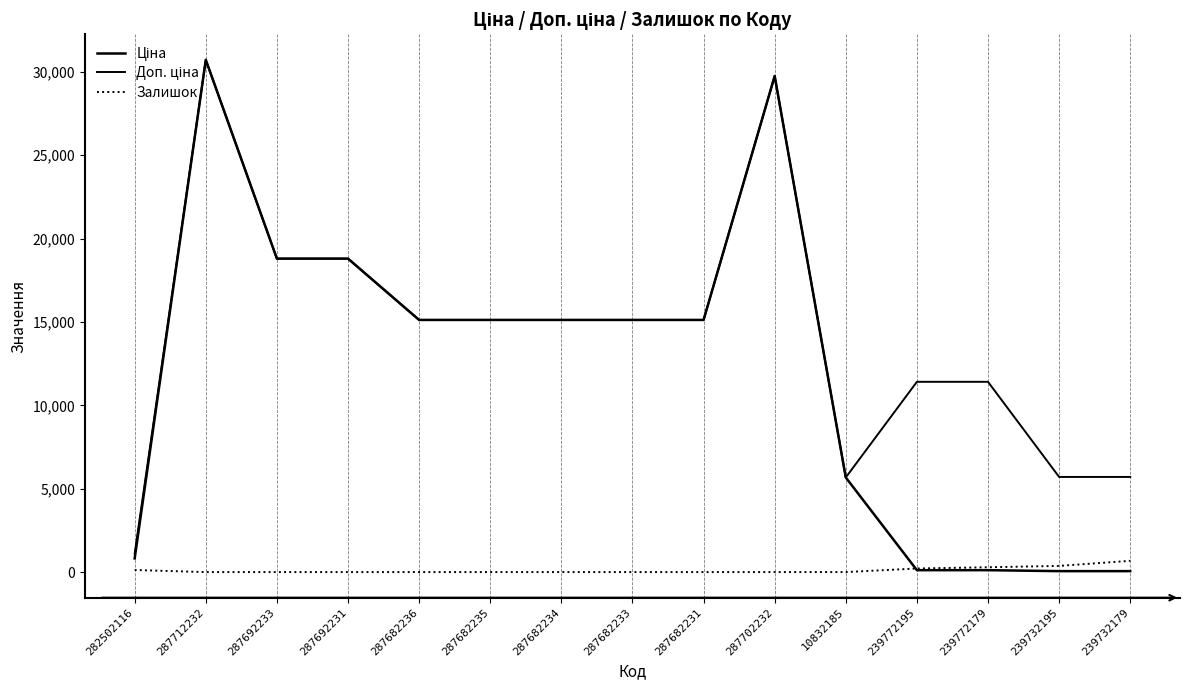

Which has a higher value, 287682233 or 287702232?

287702232